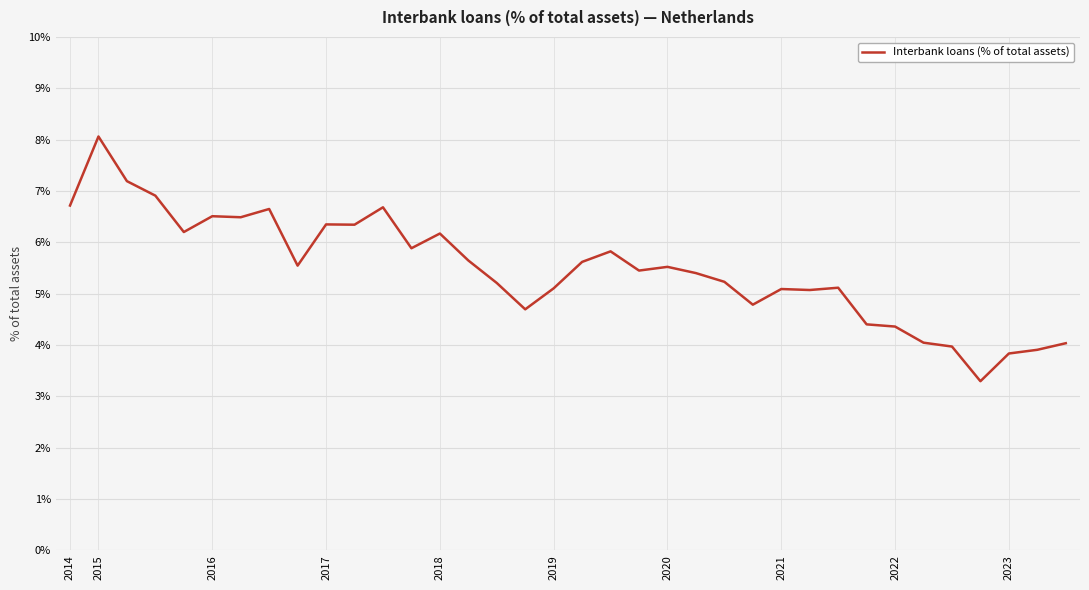

What is the difference between the maximum and minimum values?

4.8